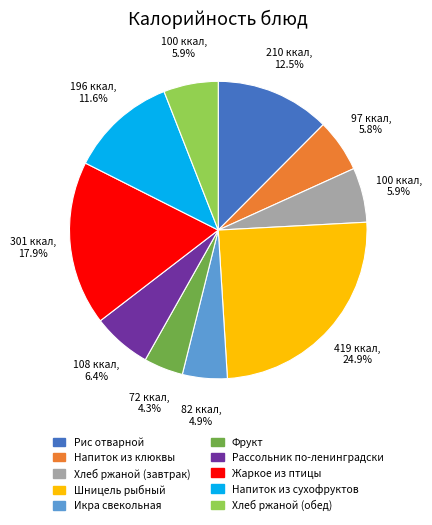

Count the number of slices in the pie.

10